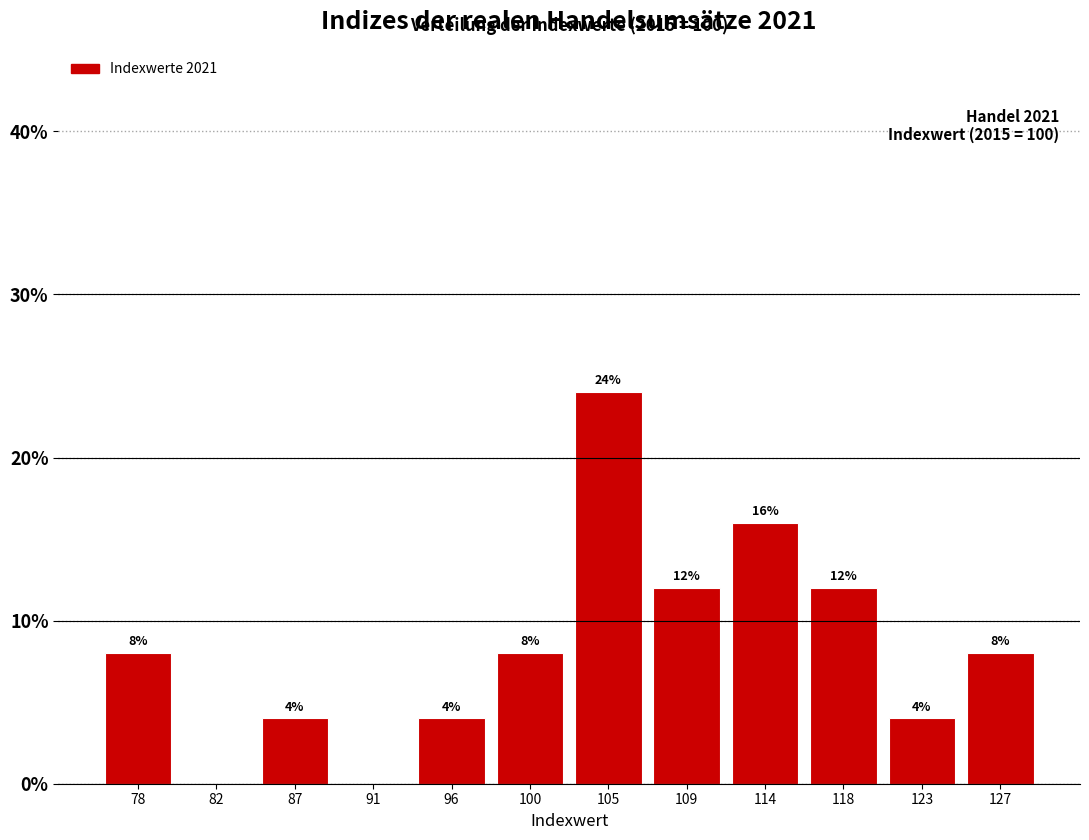

Over which range of the x-axis is the bar tallest?

102.5 to 107.0